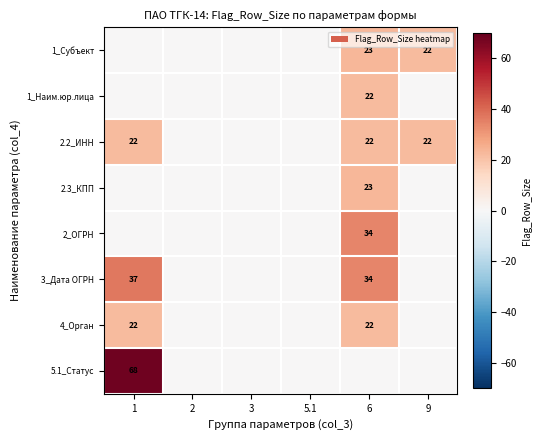

Is it true that 3_Дата ОГРН equals 34 at 6?

True